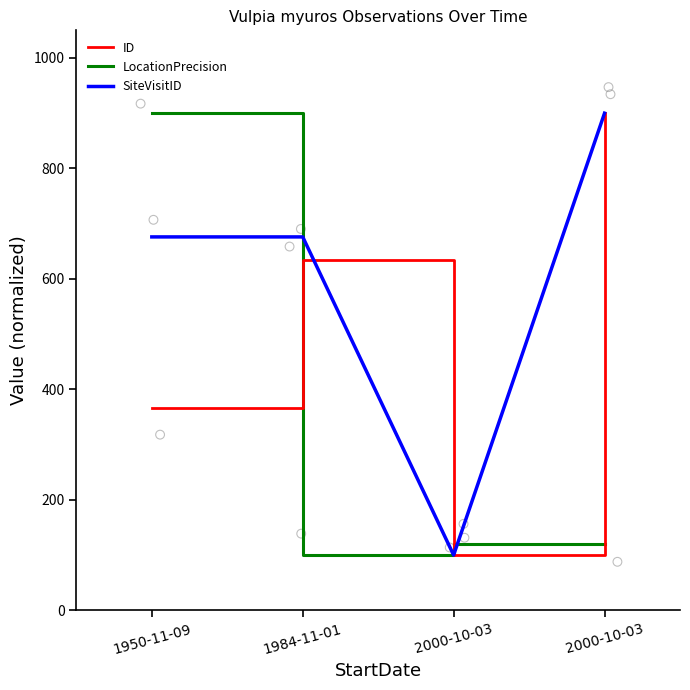

What are all the series names shown in the legend?

ID, LocationPrecision, SiteVisitID